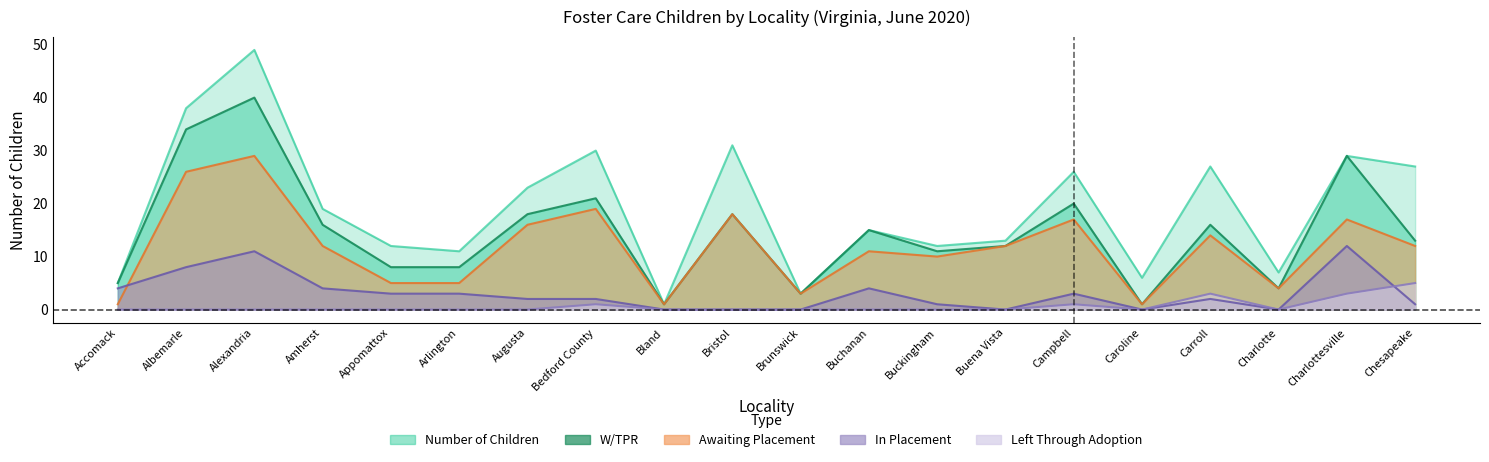

How many interior local peaks does the W/TPR series have?

7